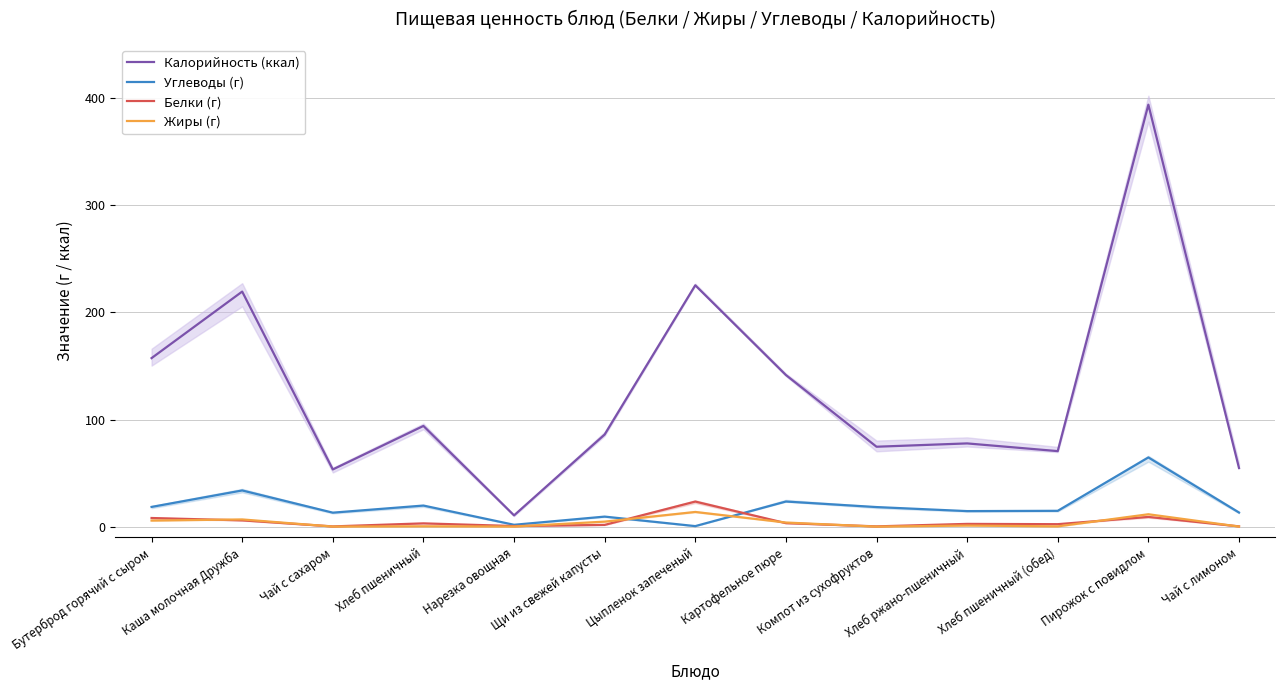

Which series has the largest range (max minus min)?

Калорийность (ккал)